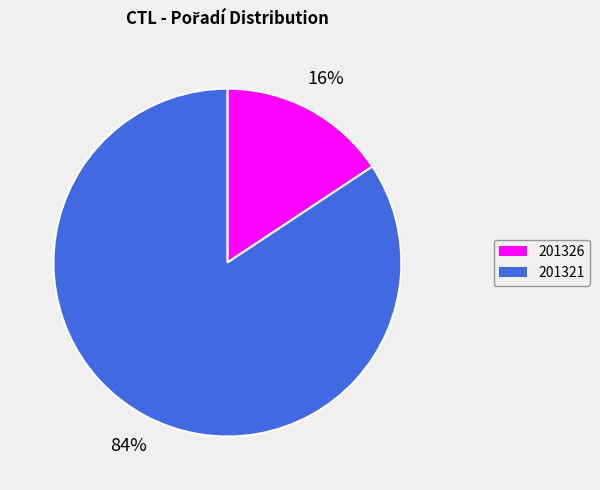

To the nearest percent, what percentage of the pie is 201321?

84%